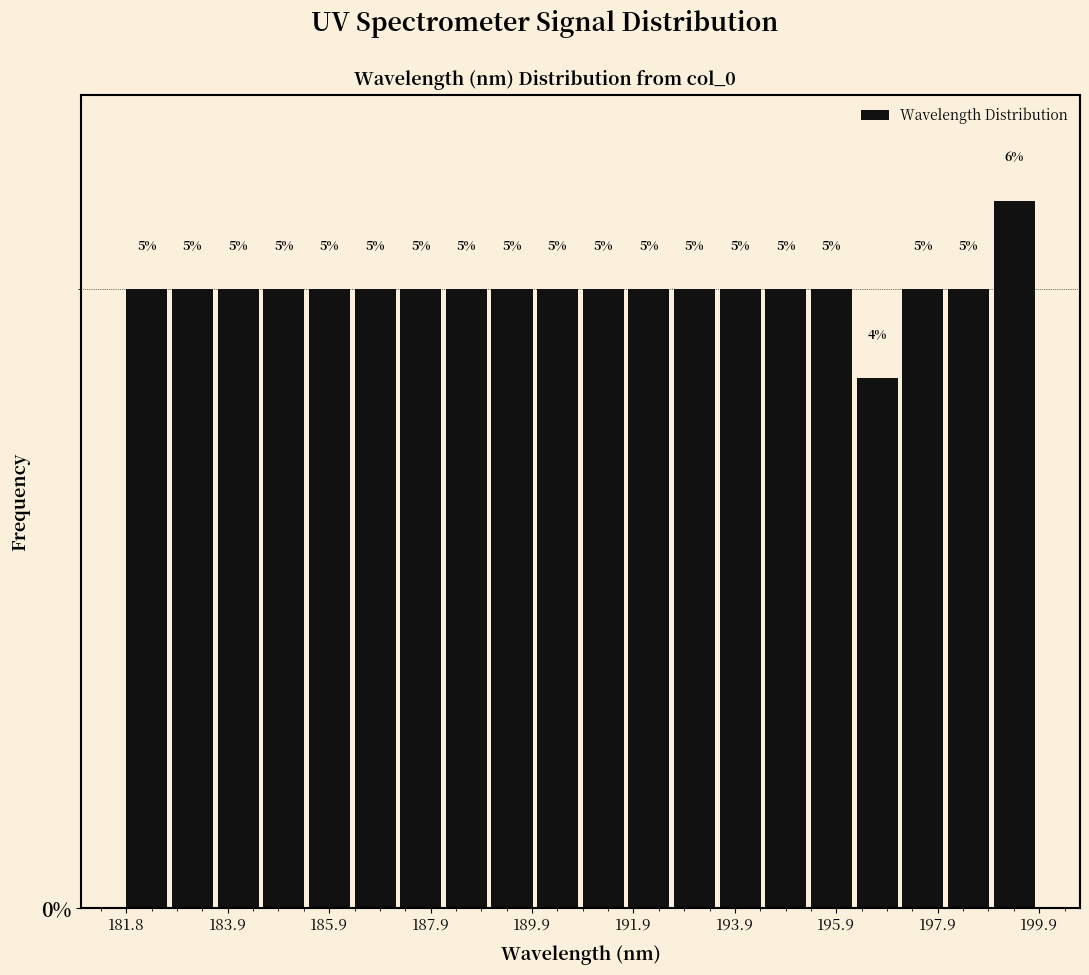

Read against the x-axis, roughly where is the centre of the tallest bar?

199.5